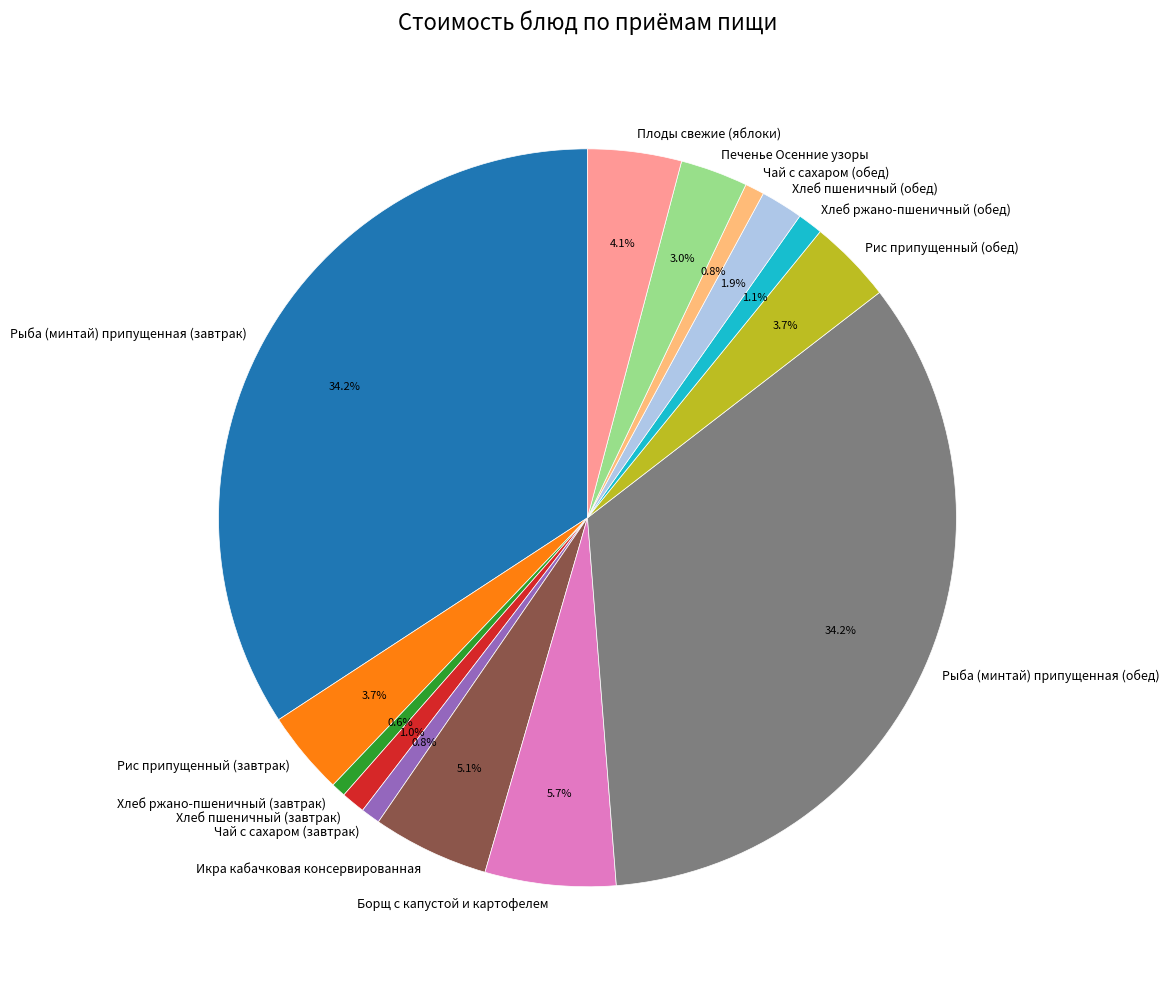

Is there a majority slice in this chart?

No